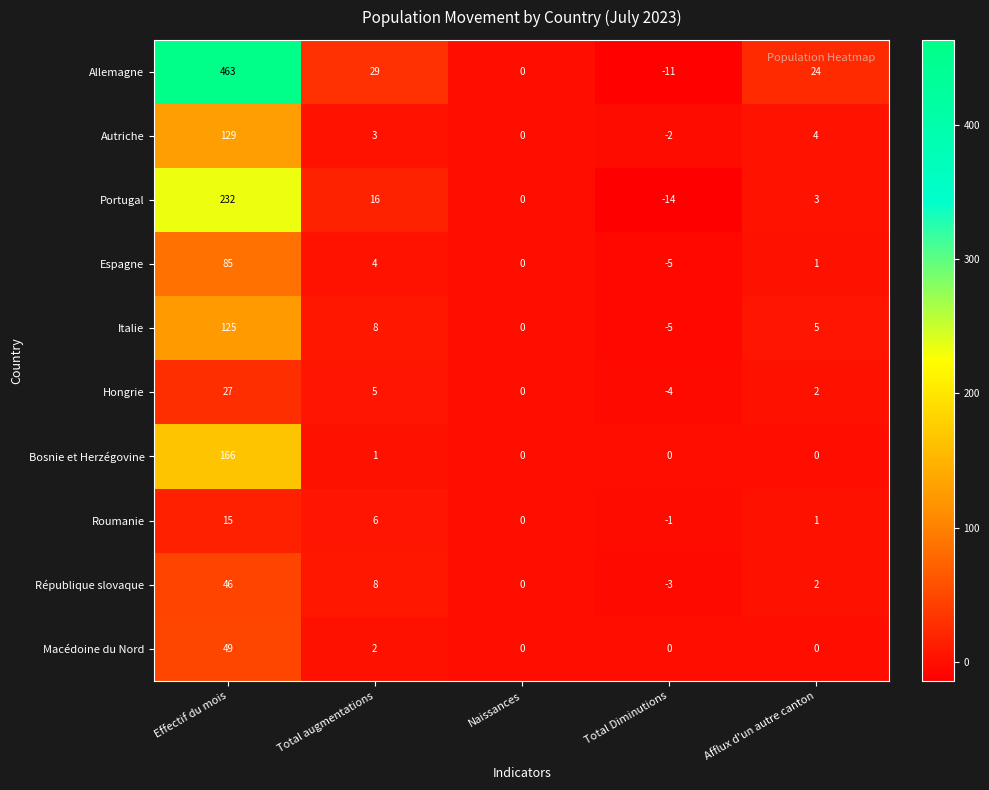

At which label does Macédoine du Nord reach its peak?

Effectif du mois